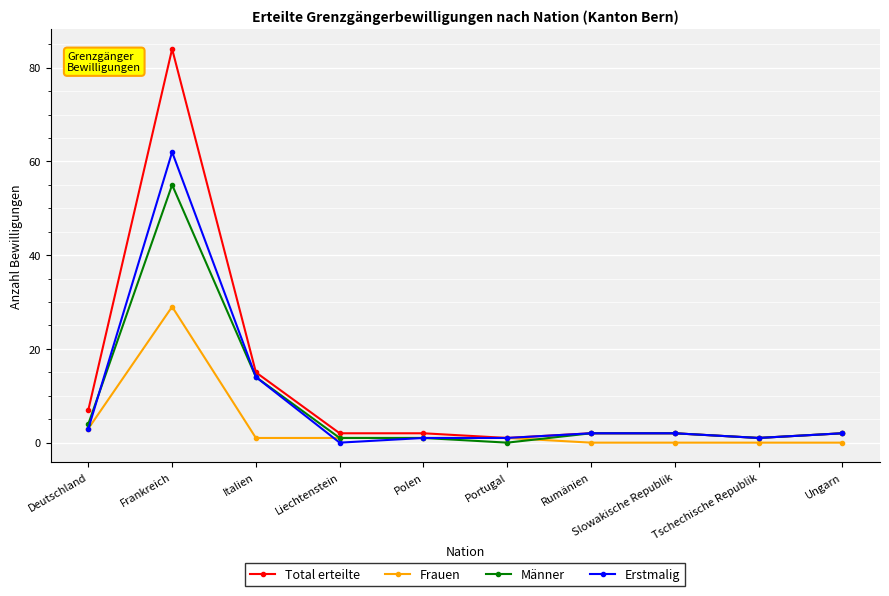

Which series has the largest total across all categories?

Total erteilte